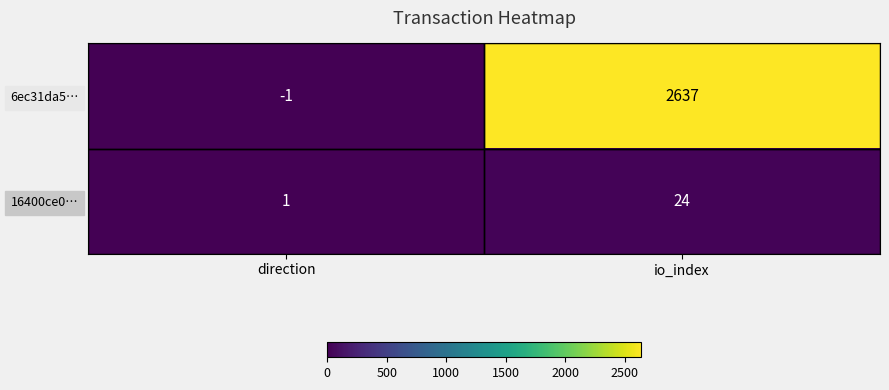

What is the difference between the 16400ce0… values at direction and io_index?

23